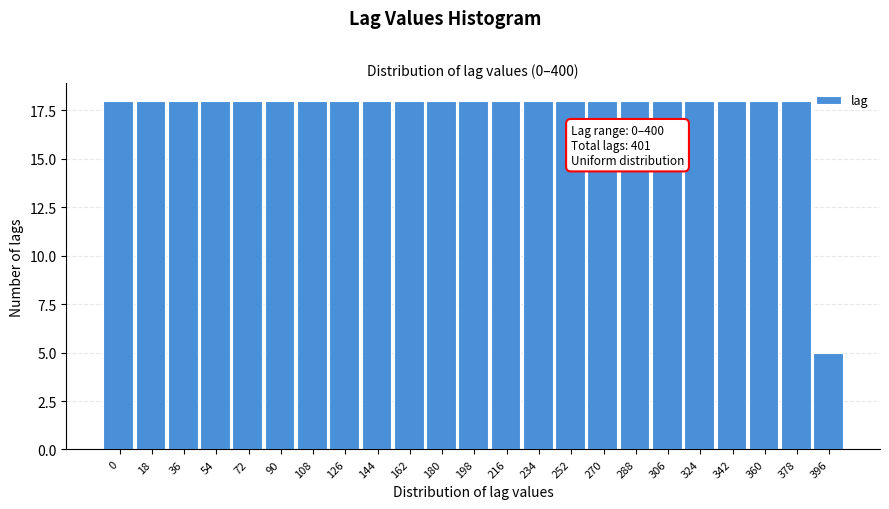

Reading left to right, extract all data points from this chart.

0=18	18=18	36=18	54=18	72=18	90=18	108=18	126=18	144=18	162=18	180=18	198=18	216=18	234=18	252=18	270=18	288=18	306=18	324=18	342=18	360=18	378=18	396=5